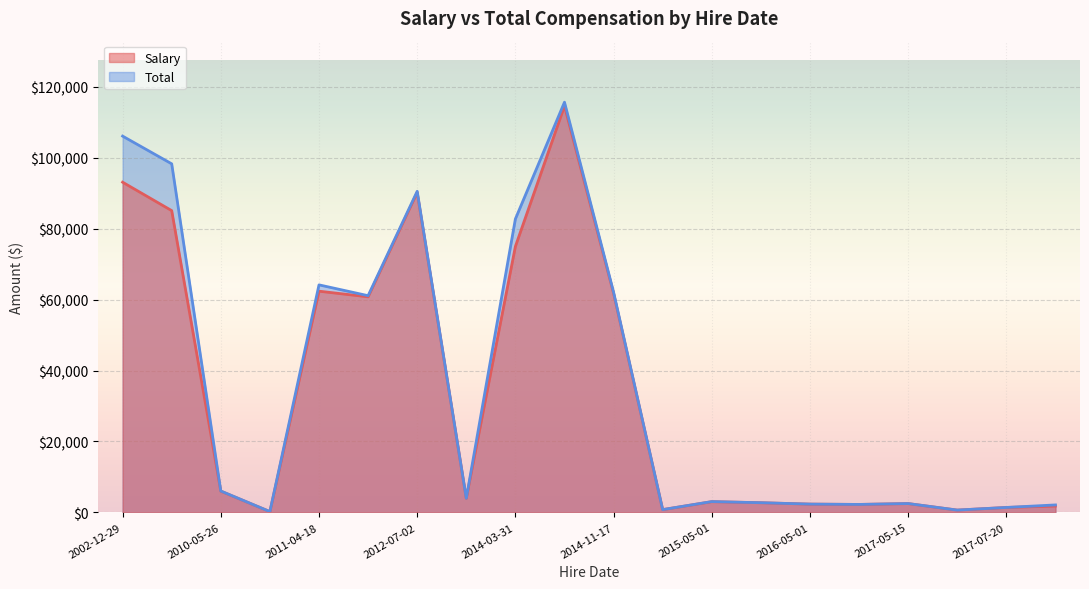

What are all the series names shown in the legend?

Salary, Total